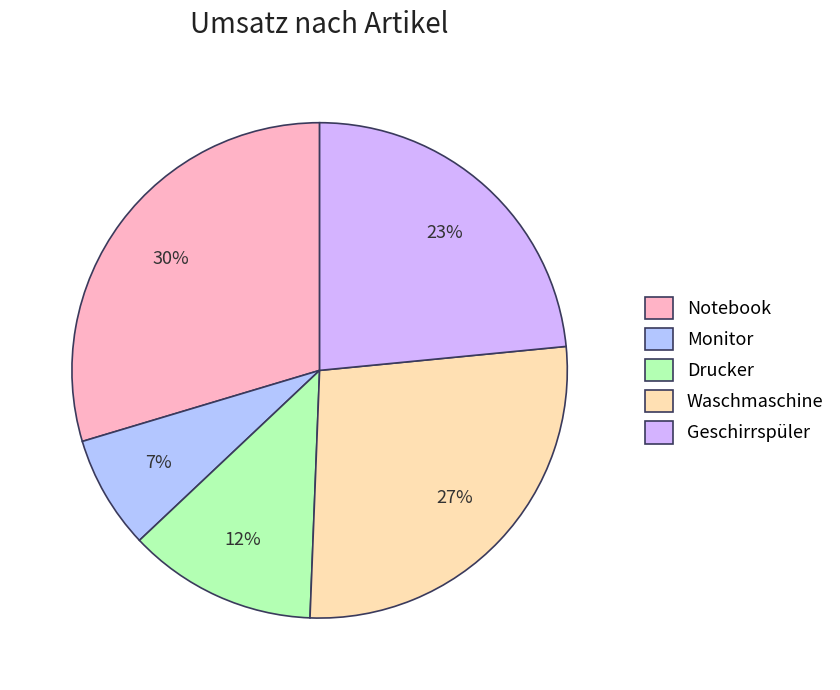

To the nearest percent, what percentage of the pie is Notebook?

30%